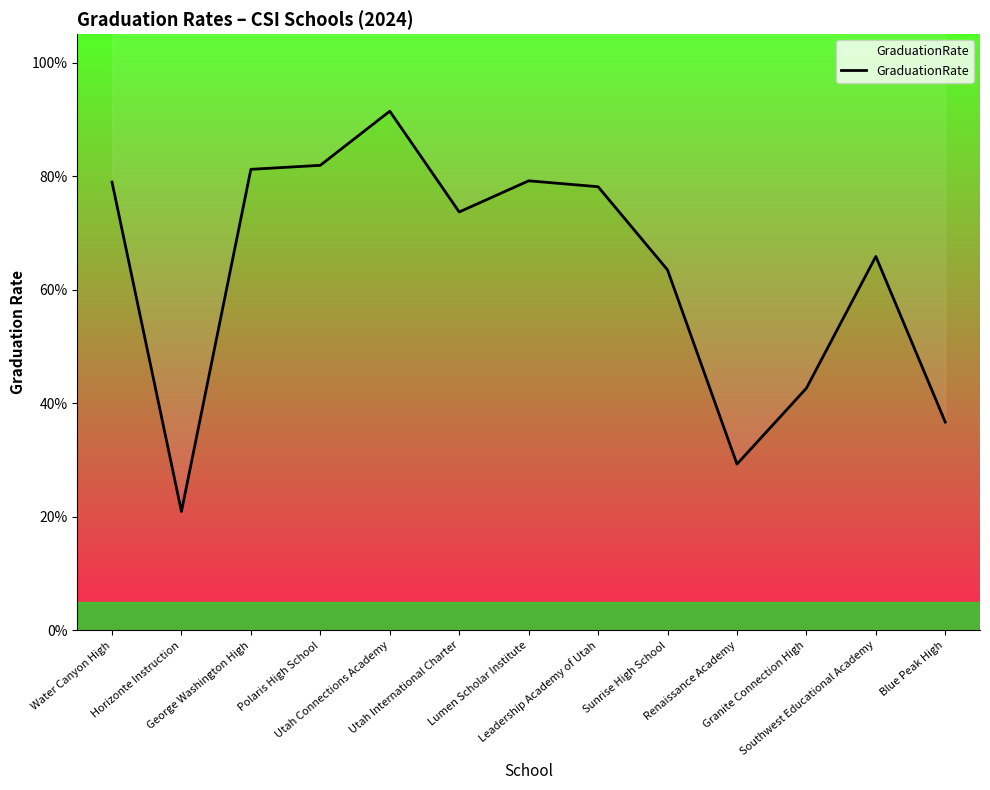

What is the label of the 5th point from the left?

Utah Connections Academy